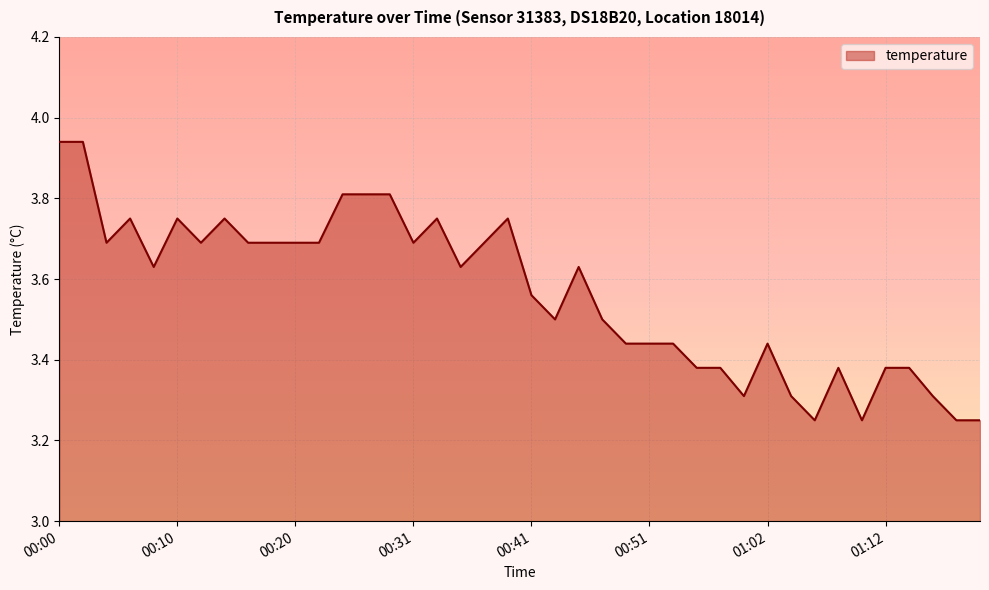

What is the difference between the maximum and minimum values?

0.7